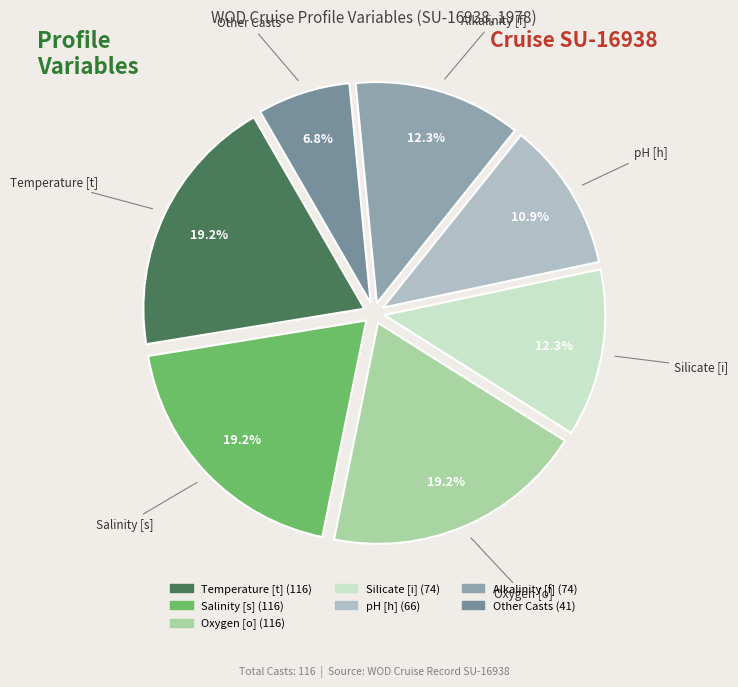

Is there a majority slice in this chart?

No